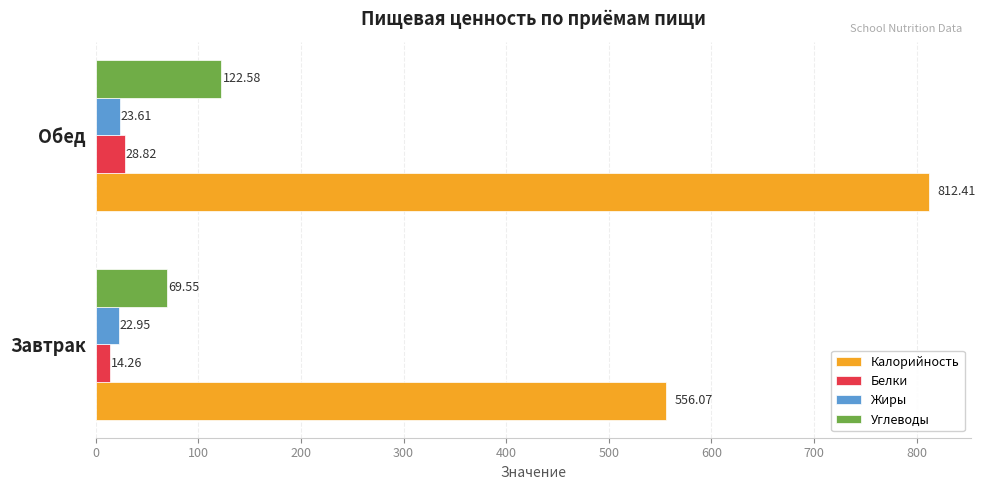

At which label is Белки closest to 21?

Завтрак